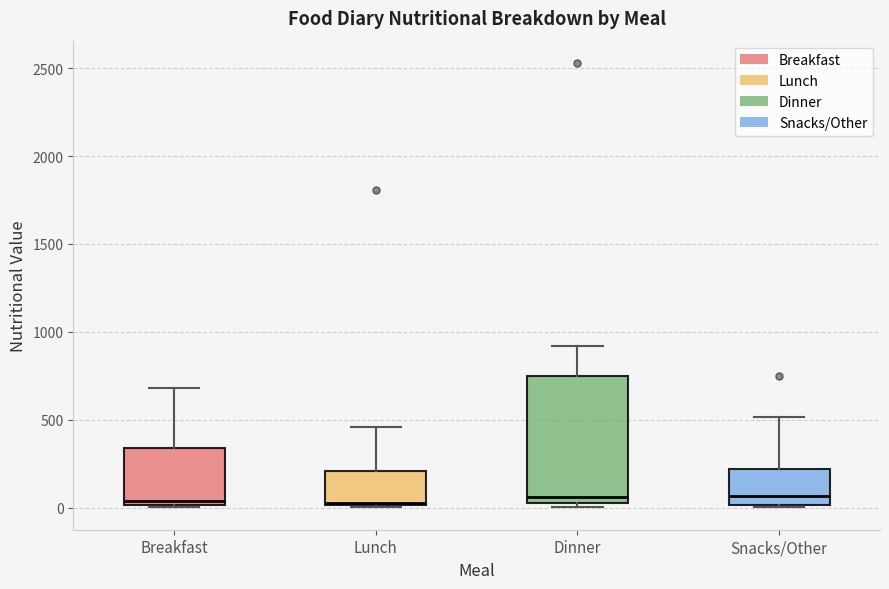

Which box is the tallest, from its lower edge to its upper edge?

Dinner